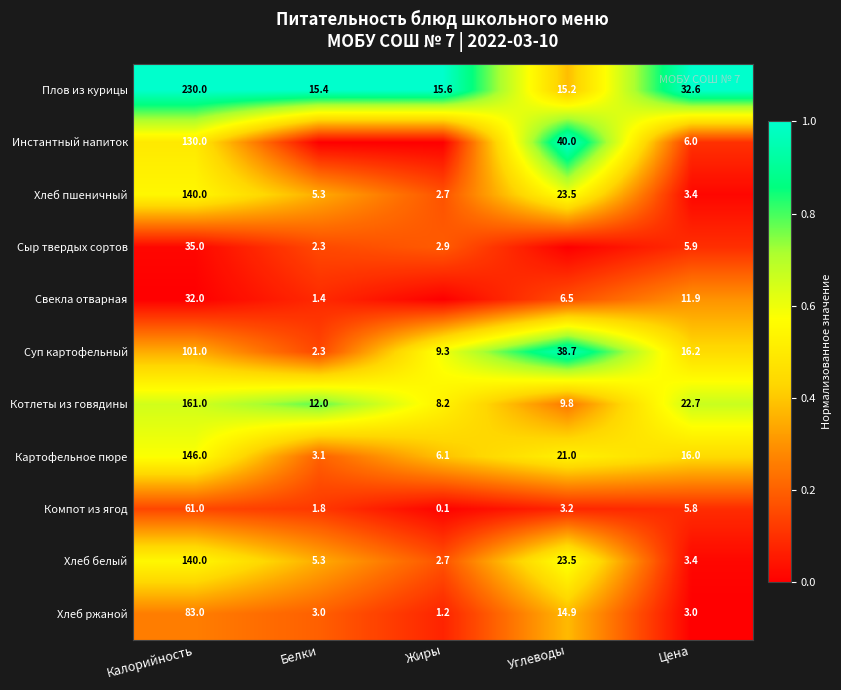

Is it true that Суп картофельный equals 3.2 at Белки?

False